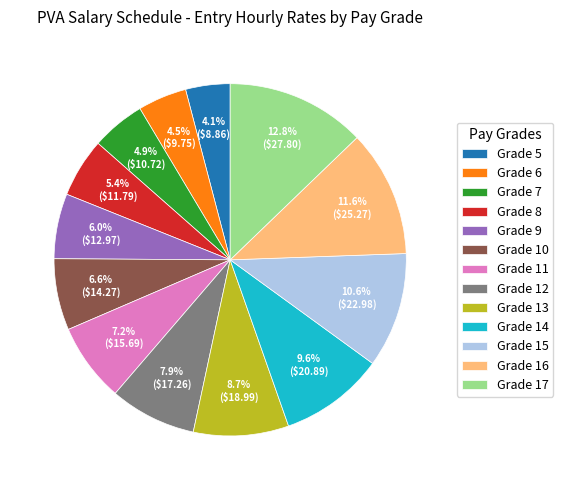

To the nearest percent, what portion does Grade 15 represent?

11%